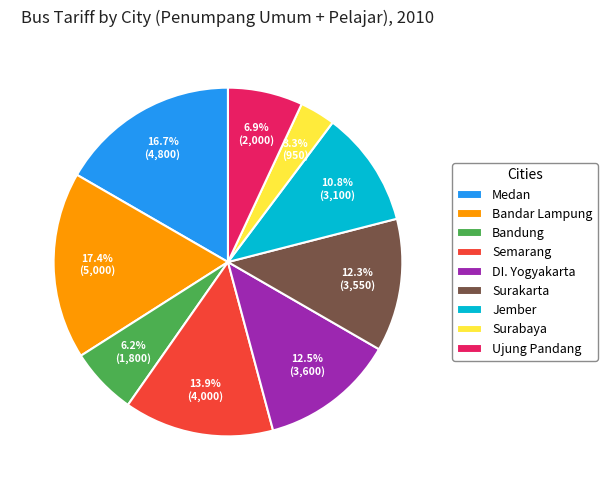

To the nearest percent, what percentage of the pie is Jember?

11%